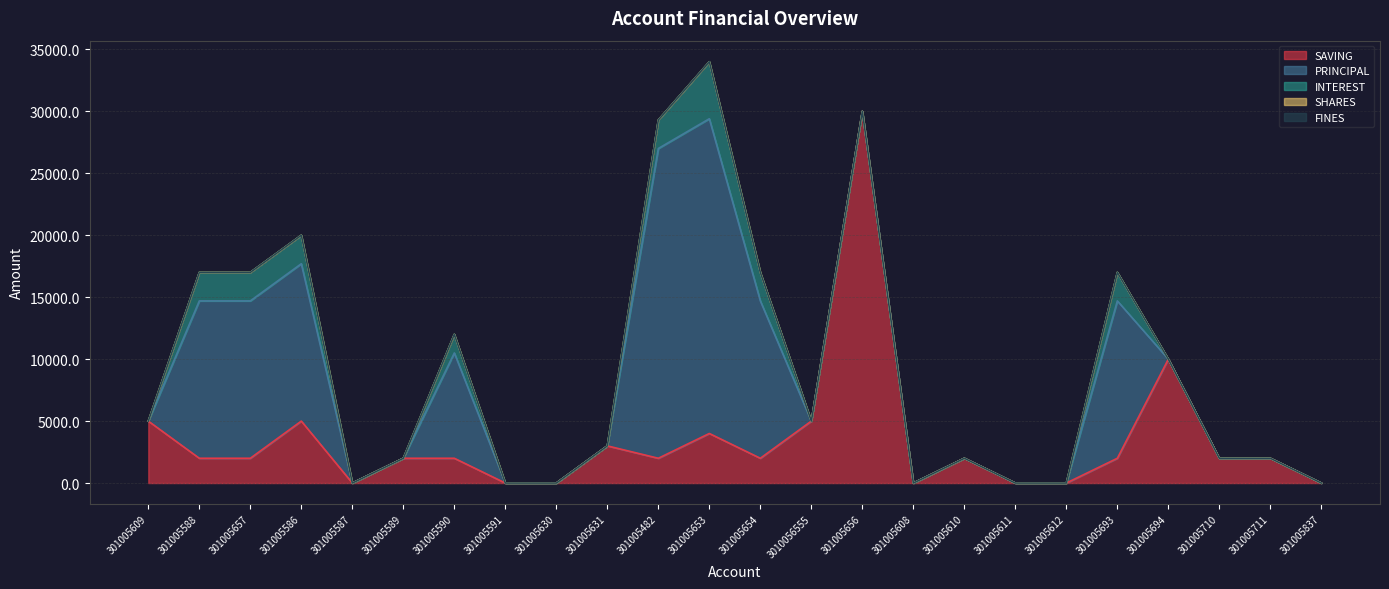

Between 301005656 and 301005610, which series saw the biggest shift?

SAVING